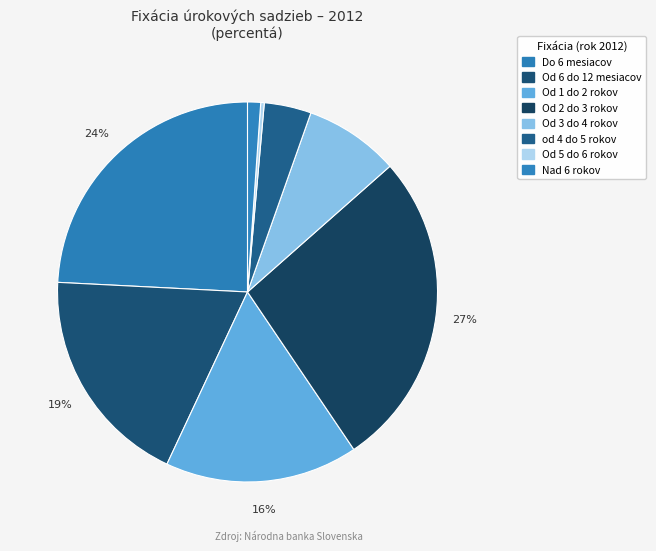

What percentage is NOT represented by Od 5 do 6 rokov?

99.7%